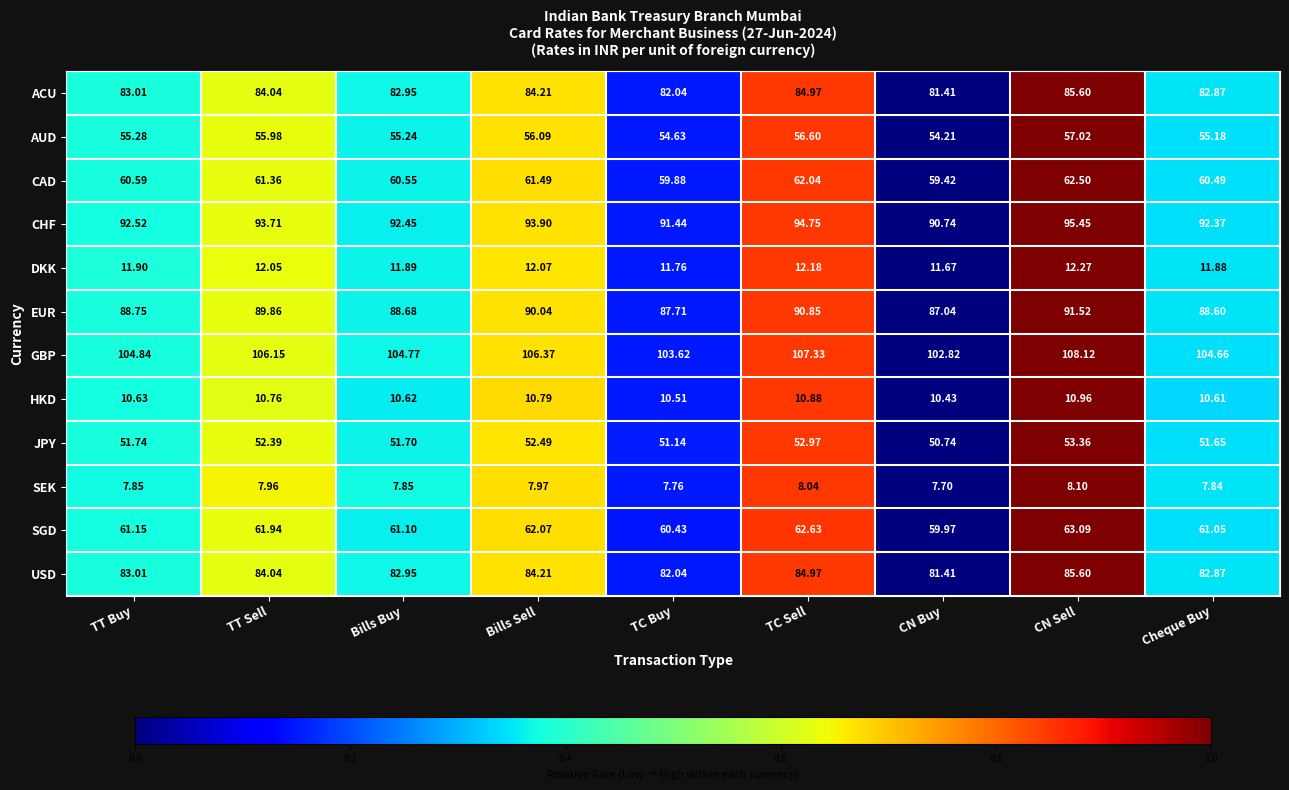

At which label does JPY first exceed 51?

TT Buy